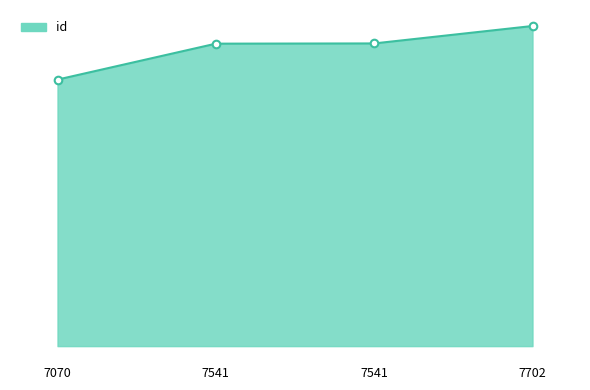

Approximately how many times larger is the value at 7070 compared to 7702?

0.8